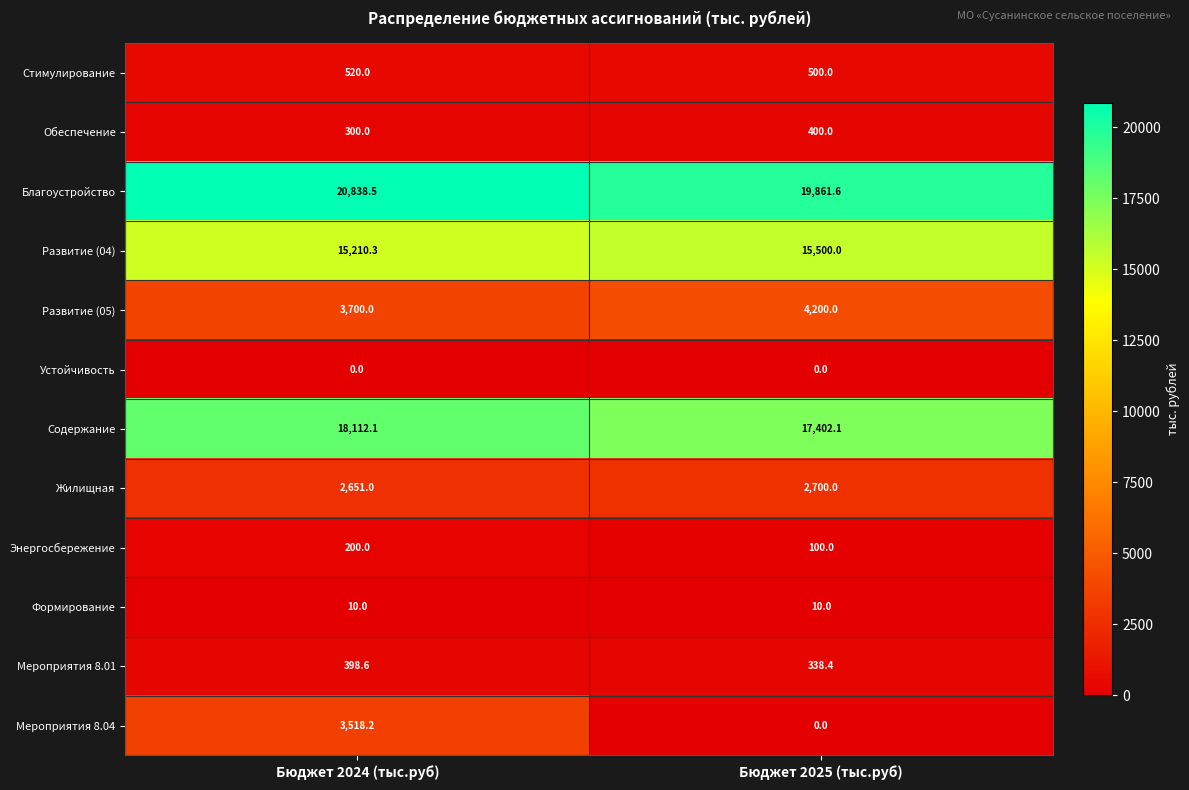

At Бюджет 2024 (тыс.руб), list the series in order from smallest to largest.

Устойчивость, Формирование, Энергосбережение, Обеспечение, Мероприятия 8.01, Стимулирование, Жилищная, Мероприятия 8.04, Развитие (05), Развитие (04), Содержание, Благоустройство